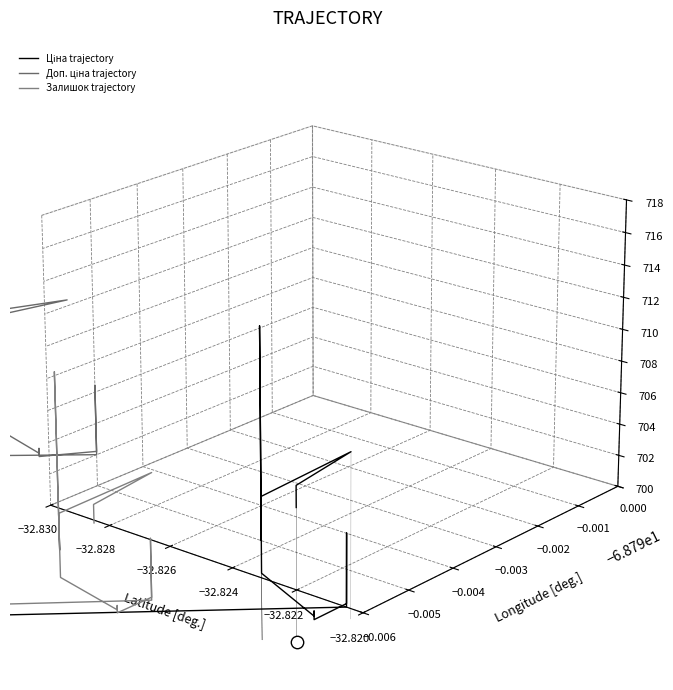

What are all the series names shown in the legend?

Ціна trajectory, Доп. ціна trajectory, Залишок trajectory